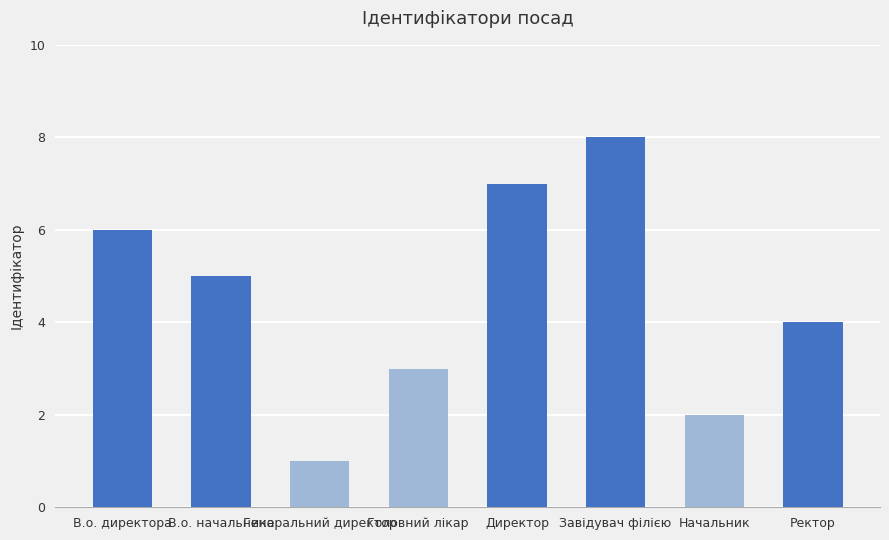

Rank the categories by value from highest to lowest.

Завідувач філією, Директор, В.о. директора, В.о. начальника, Ректор, Головний лікар, Начальник, Генеральний директор